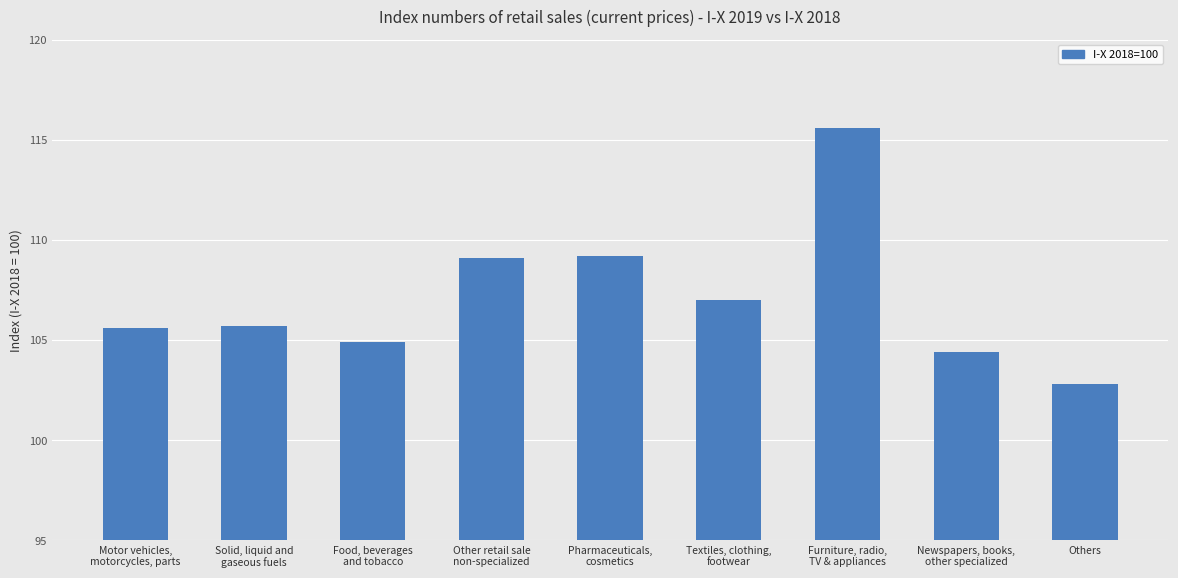

Does the chart contain stacked bars?

No